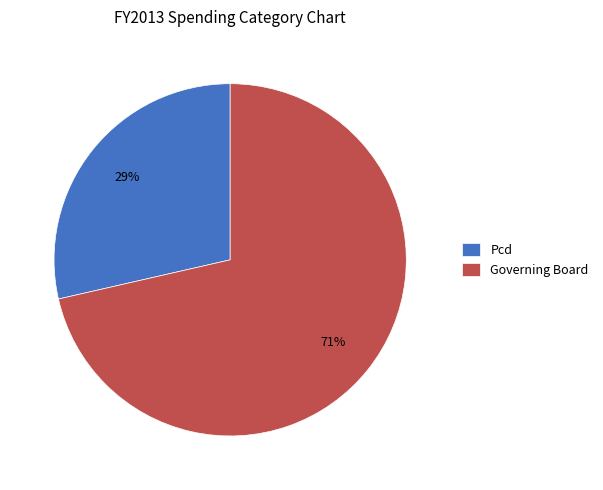

Between Pcd and Governing Board, which is larger?

Governing Board